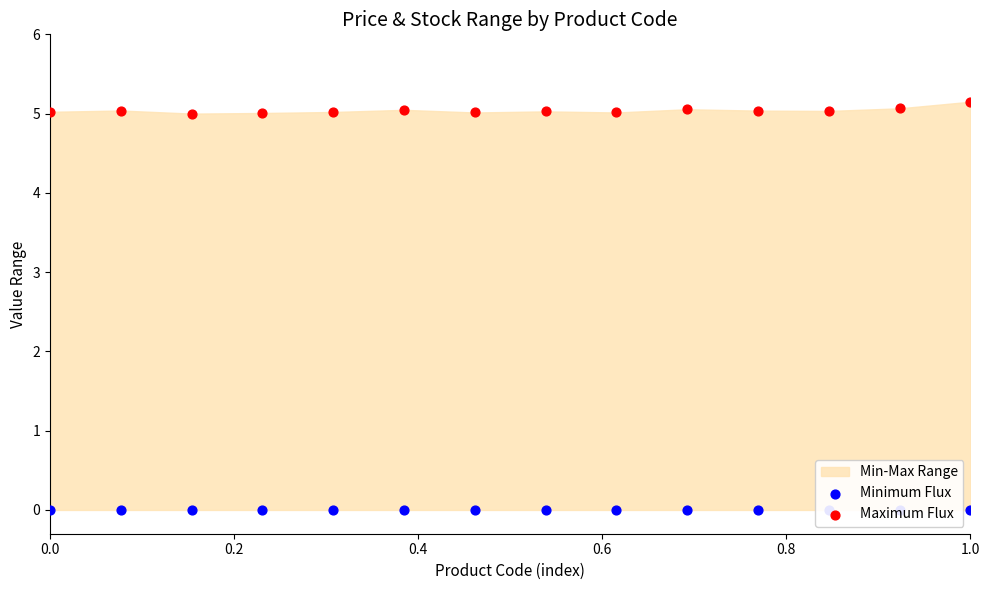

Which series reaches the maximum Y coordinate?

Maximum Flux